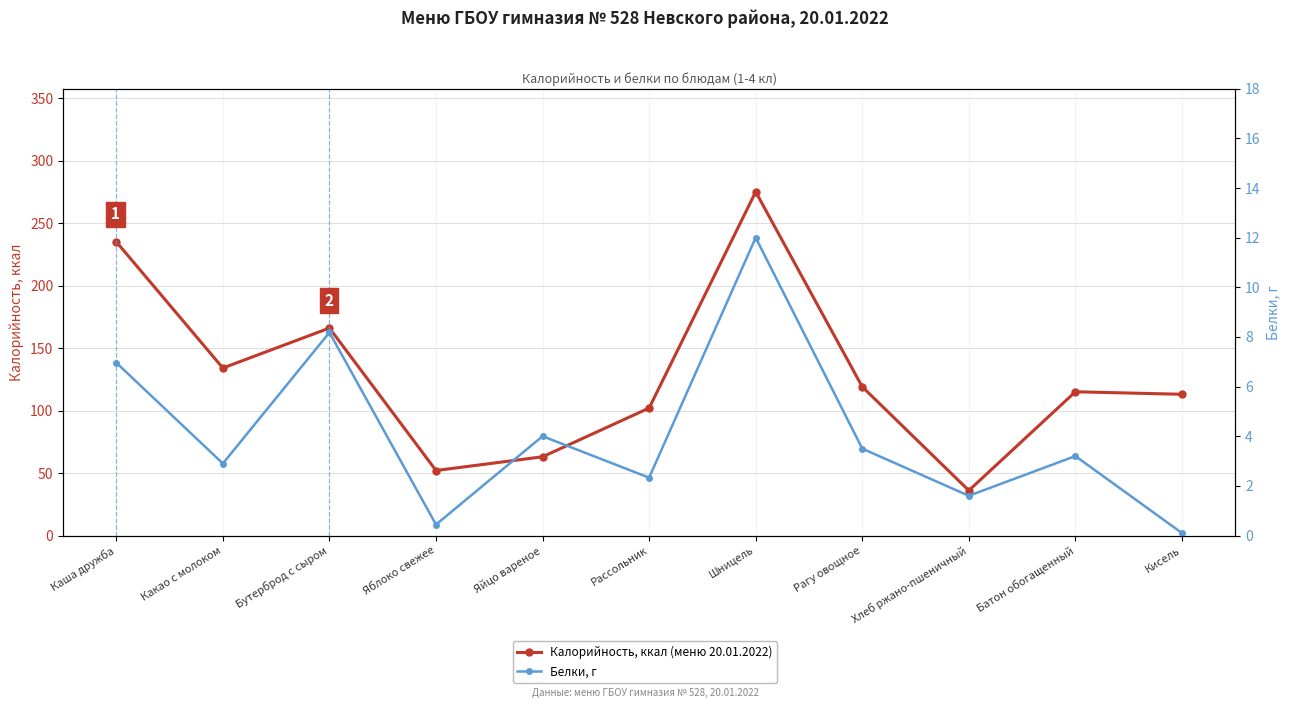

What position from the right is Каша дружба?

11